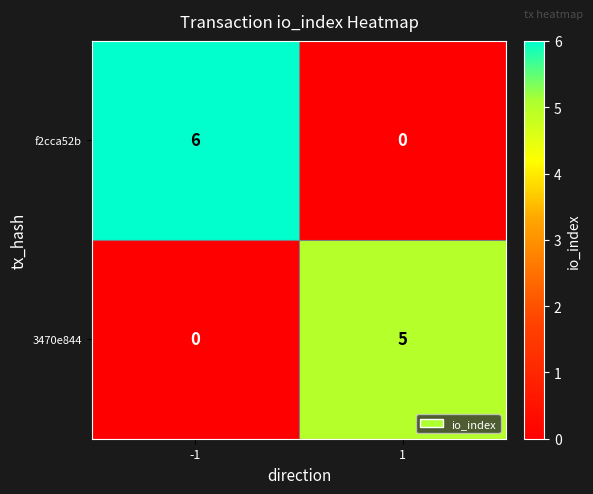

How many categories are shown in the chart?

2